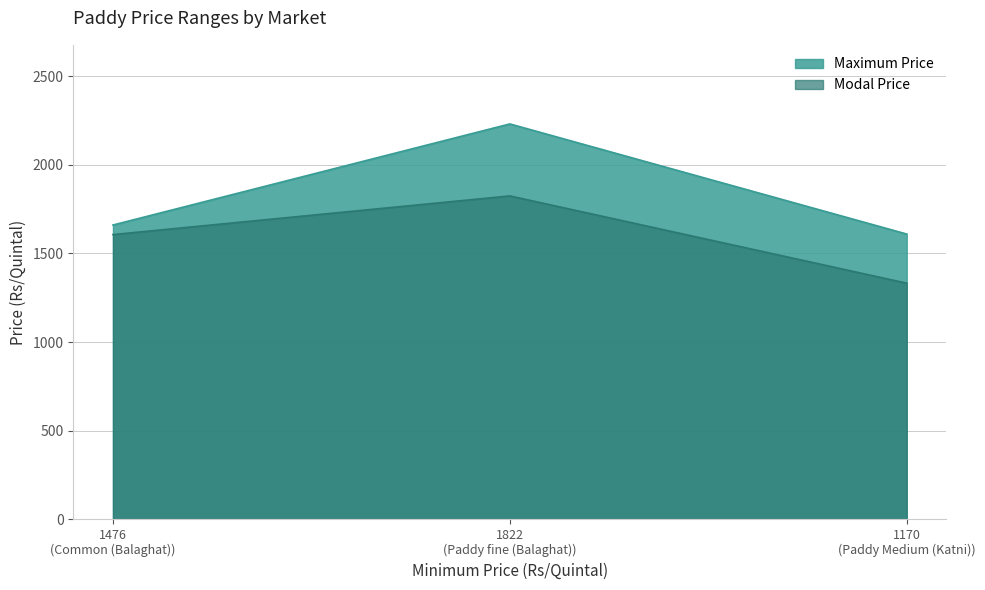

List the series in order of their peak value, highest first.

Maximum Price, Modal Price